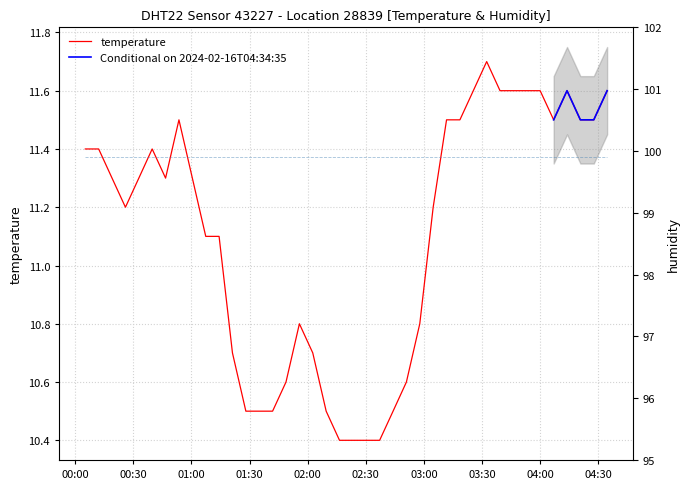

Rank the categories by value from lowest to highest.

2024-02-16T02:16:27, 2024-02-16T02:23:22, 2024-02-16T02:30:16, 2024-02-16T02:37:10, 2024-02-16T01:28:07, 2024-02-16T01:35:01, 2024-02-16T01:41:55, 2024-02-16T02:09:34, 2024-02-16T02:44:06, 2024-02-16T01:48:50, 2024-02-16T02:50:59, 2024-02-16T01:21:12, 2024-02-16T02:02:39, 2024-02-16T01:55:45, 2024-02-16T02:57:53, 2024-02-16T01:07:25, 2024-02-16T01:14:18, 2024-02-16T00:25:58, 2024-02-16T03:04:48, 2024-02-16T00:19:03, 2024-02-16T00:32:53, 2024-02-16T00:46:41, 2024-02-16T01:00:30, 2024-02-16T00:05:15, 2024-02-16T00:12:09, 2024-02-16T00:39:46, 2024-02-16T00:53:35, 2024-02-16T03:11:42, 2024-02-16T03:18:36, 2024-02-16T04:06:59, 2024-02-16T04:20:46, 2024-02-16T04:27:41, 2024-02-16T03:25:31, 2024-02-16T03:39:18, 2024-02-16T03:46:14, 2024-02-16T03:53:07, 2024-02-16T04:00:01, 2024-02-16T04:13:53, 2024-02-16T04:34:35, 2024-02-16T03:32:25